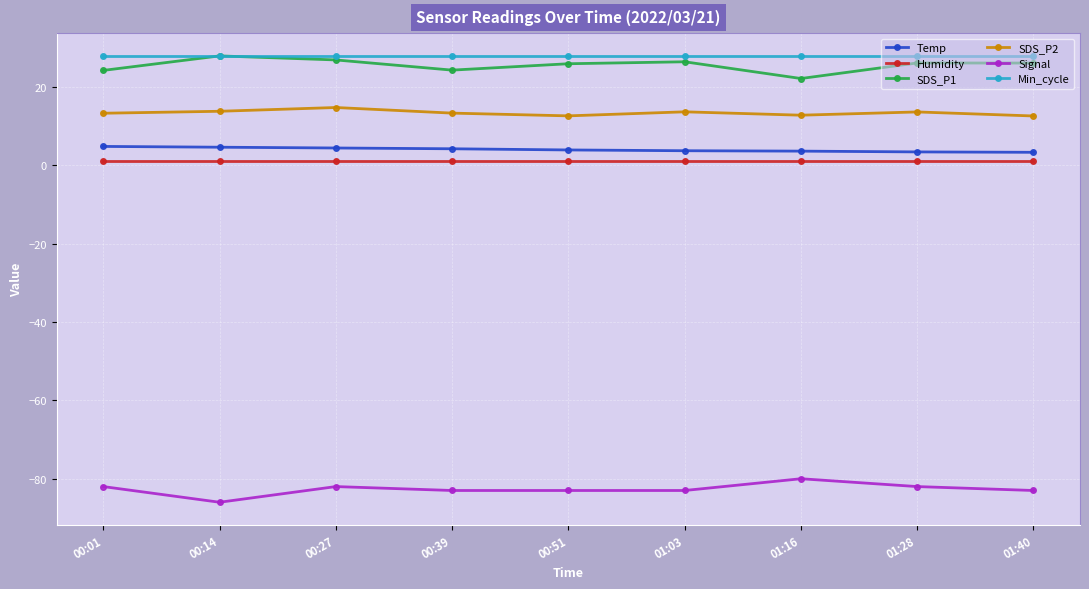

True or false: Signal and Min_cycle intersect in this chart.

False